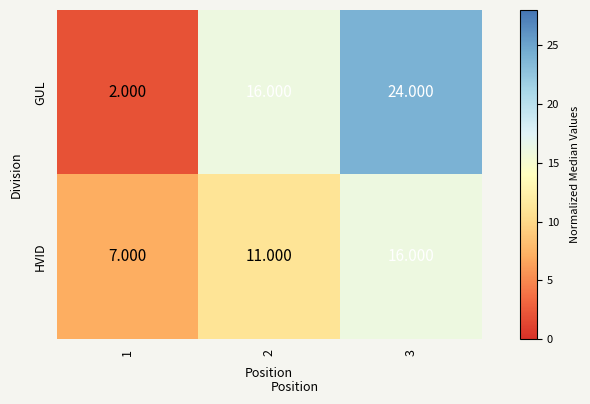

Which series changed the most between 1 and 3?

GUL